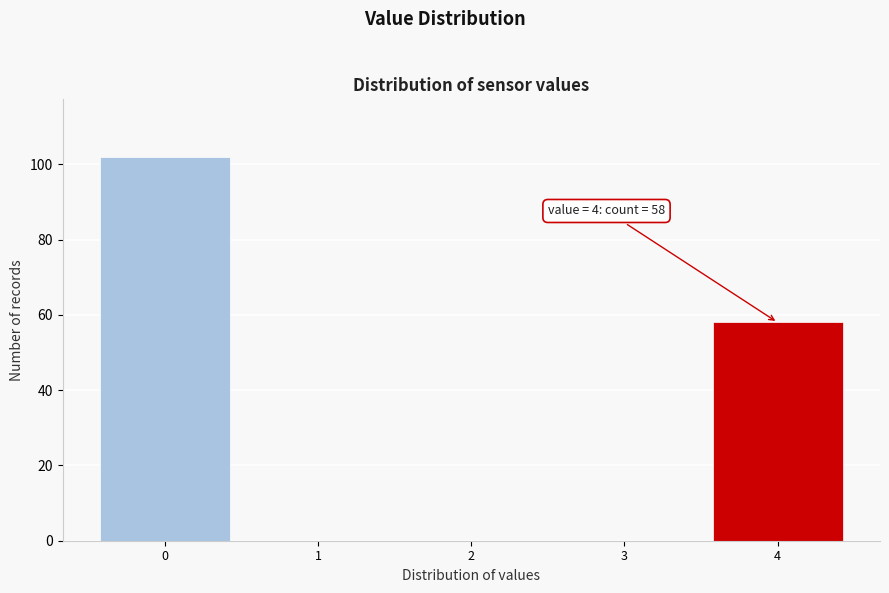

Reading left to right, extract all data points from this chart.

0=102	1=0	2=0	3=0	4=58